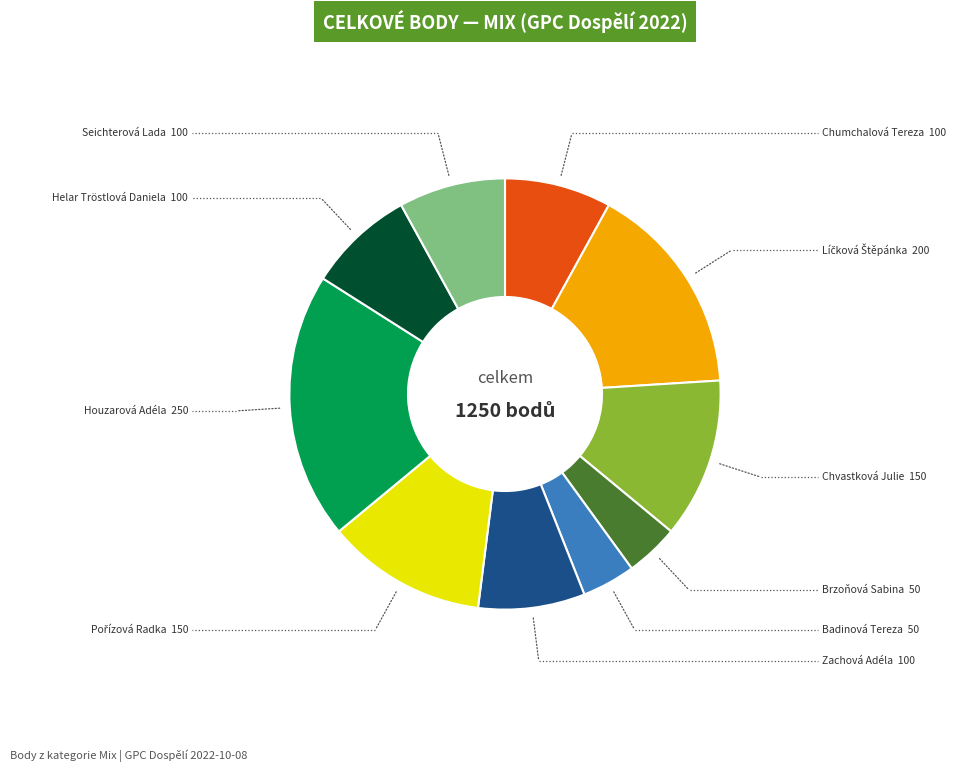

Is there any slice that represents more than half of the pie?

No